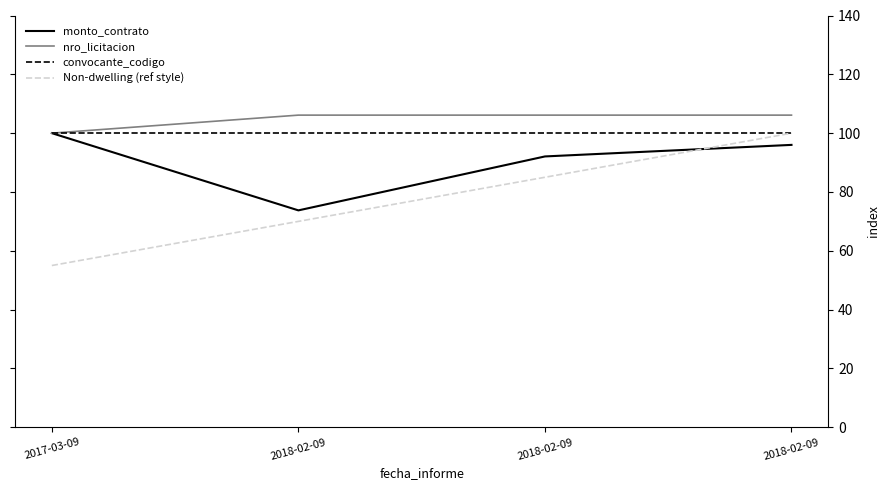

What are all the series names shown in the legend?

monto_contrato, nro_licitacion, convocante_codigo, Non-dwelling (ref style)